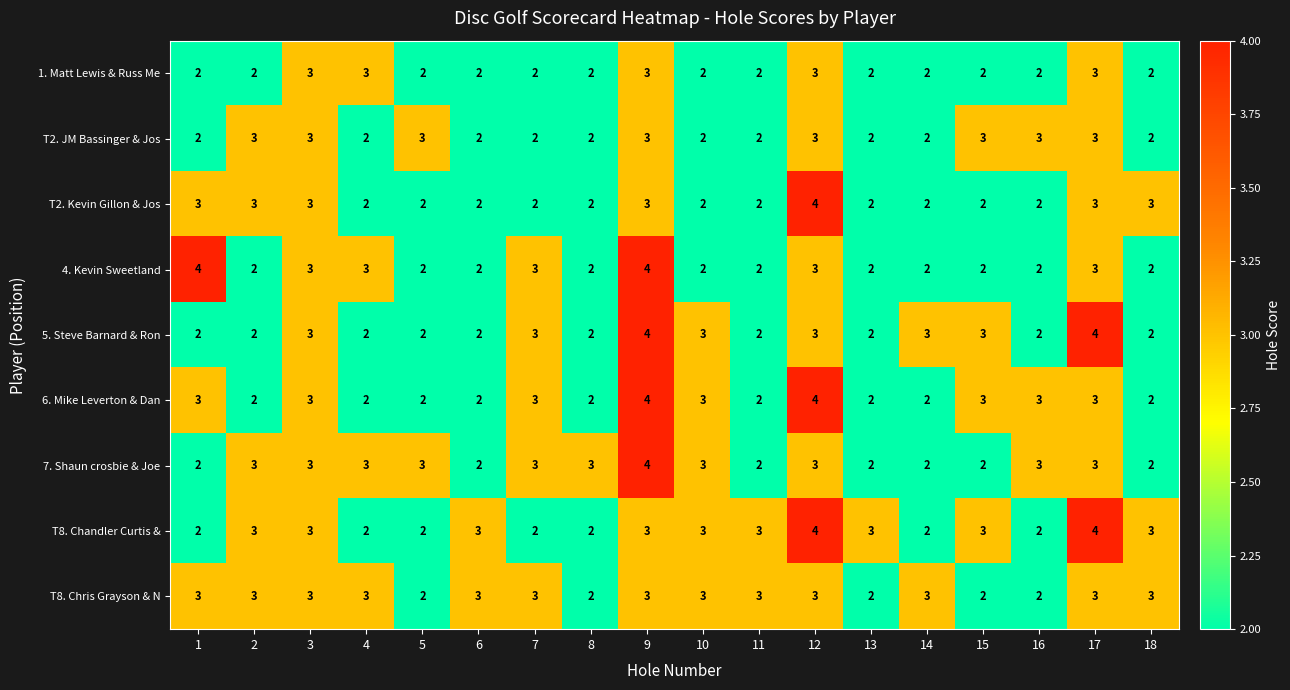

What is the sum of all T8. Chandler Curtis & values?

49